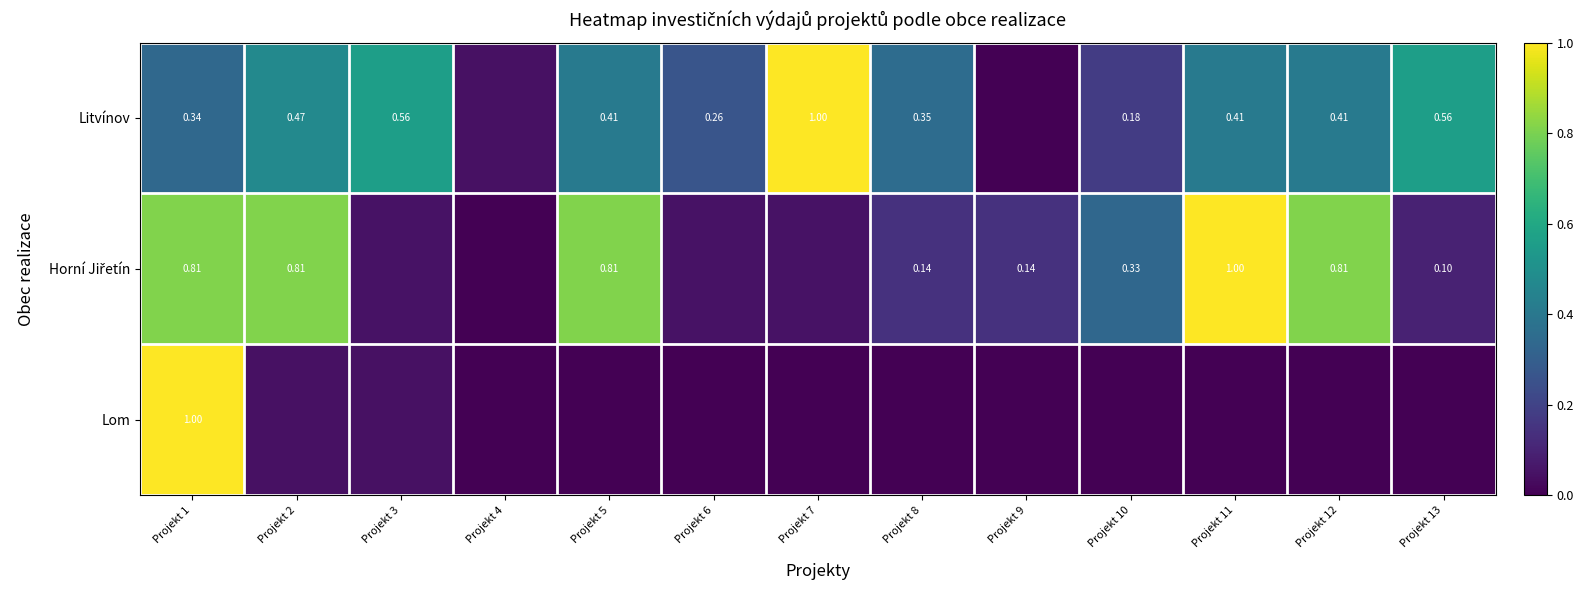

Is it true that Horní Jiřetín equals 0.3 at Projekt 12?

False